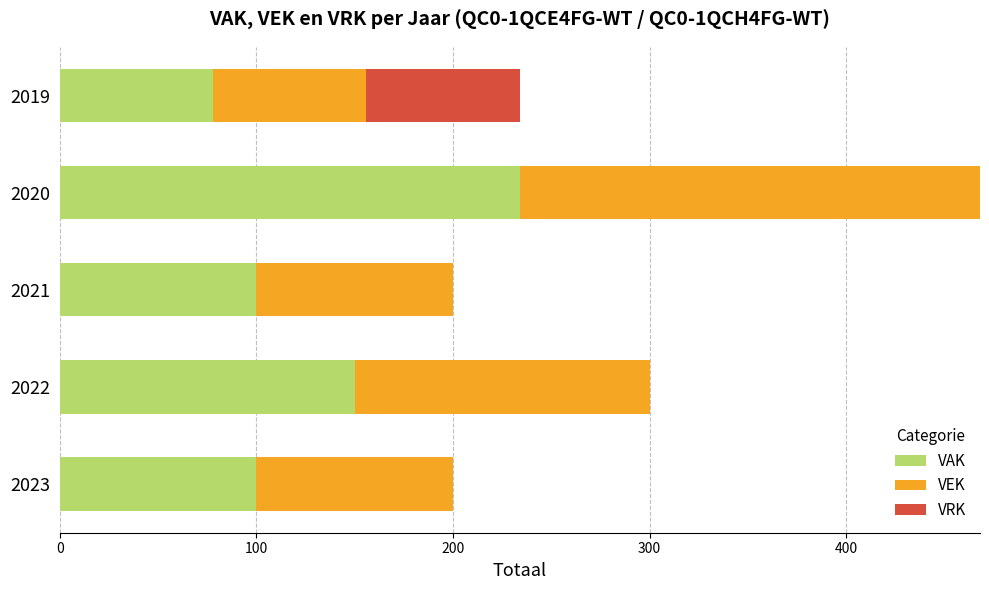

At which label is VAK closest to 156?

2022